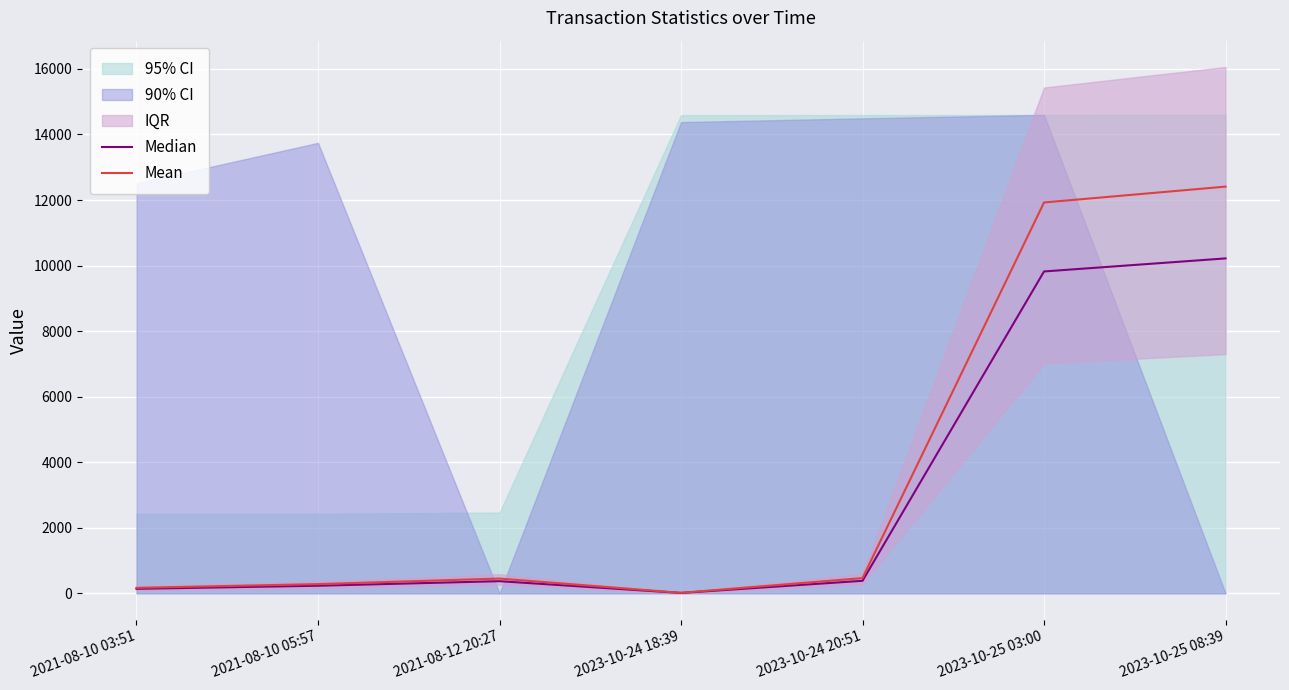

What is the difference between the highest and lowest values at 2023-10-25 03:00?

2104.7